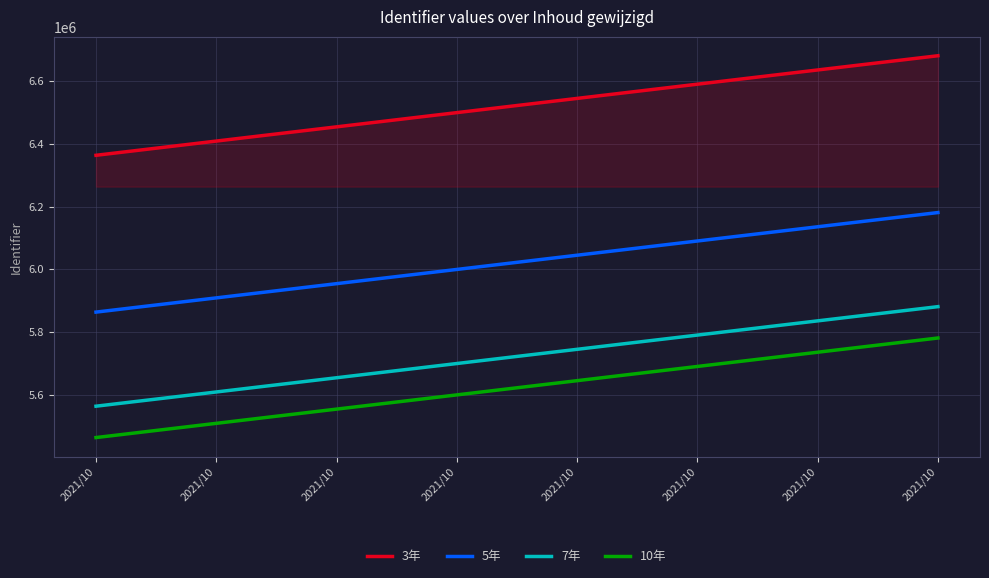

Which series has the largest total across all categories?

3年